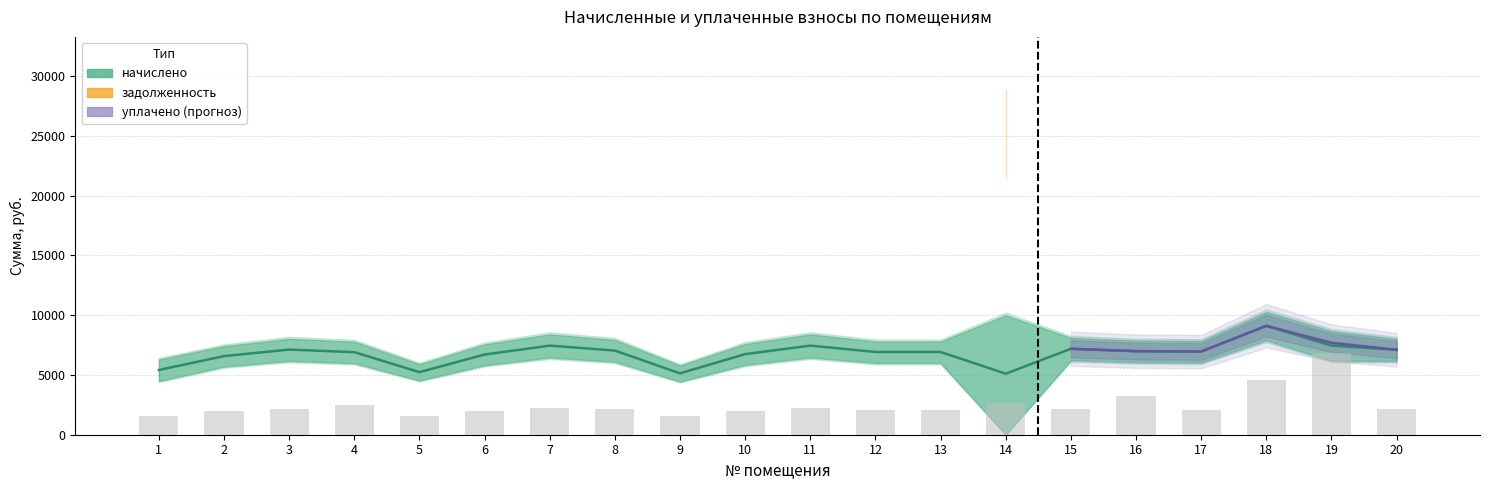

What is the sum of all уплачено_пени values?

16.1